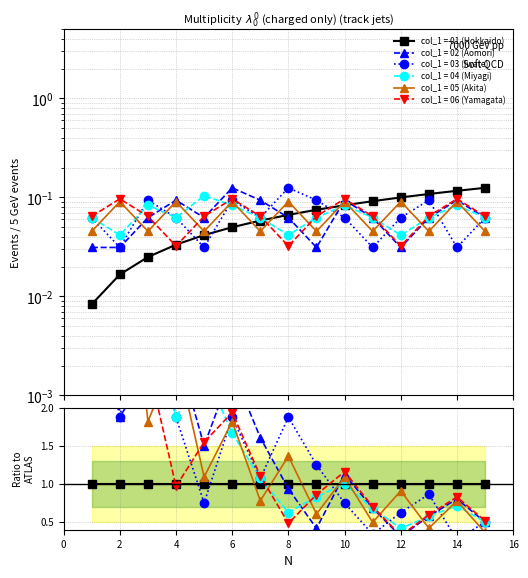

What is the maximum value shown in the chart?

0.1